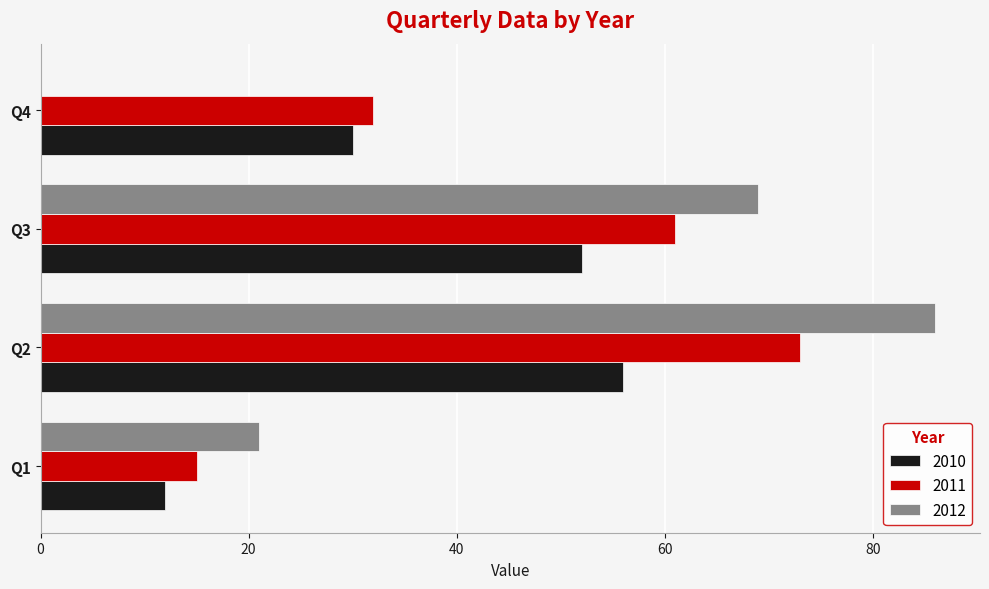

At which category is the sum across all series the highest?

Q2